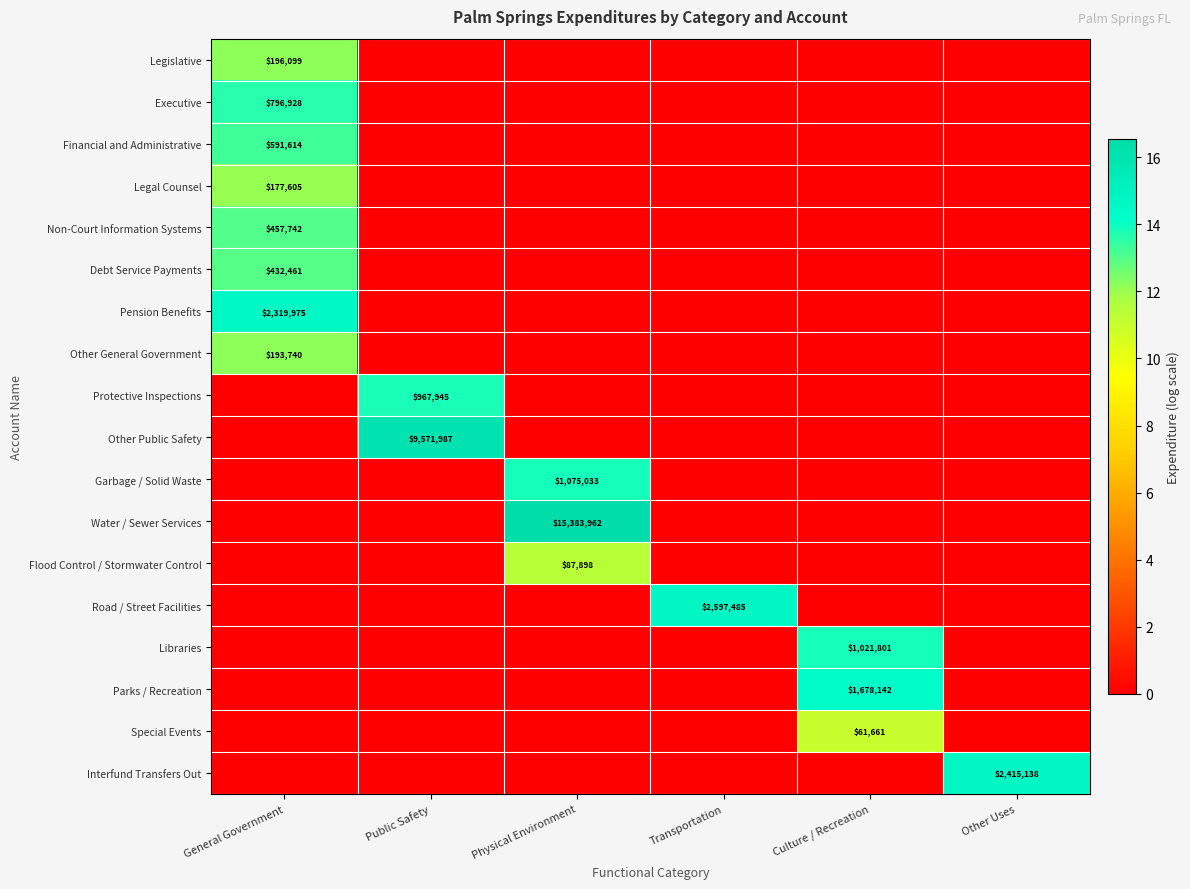

Is it true that Legal Counsel equals 177605 at General Government?

True